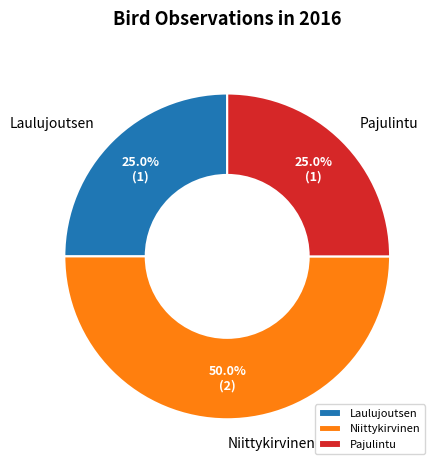

Which category has the biggest portion of the pie?

Niittykirvinen